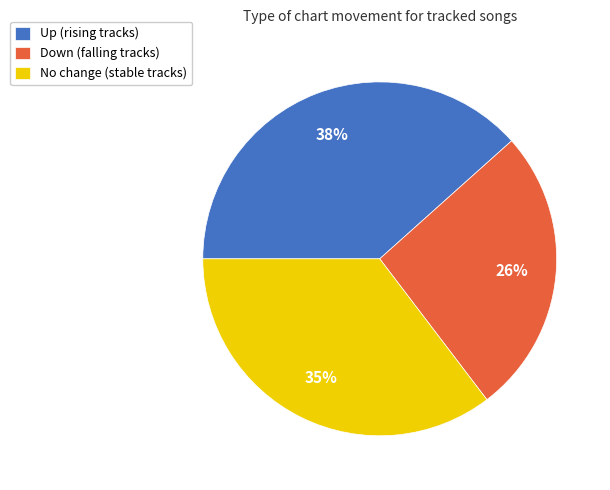

What is the largest slice in the pie chart?

Up (rising tracks)